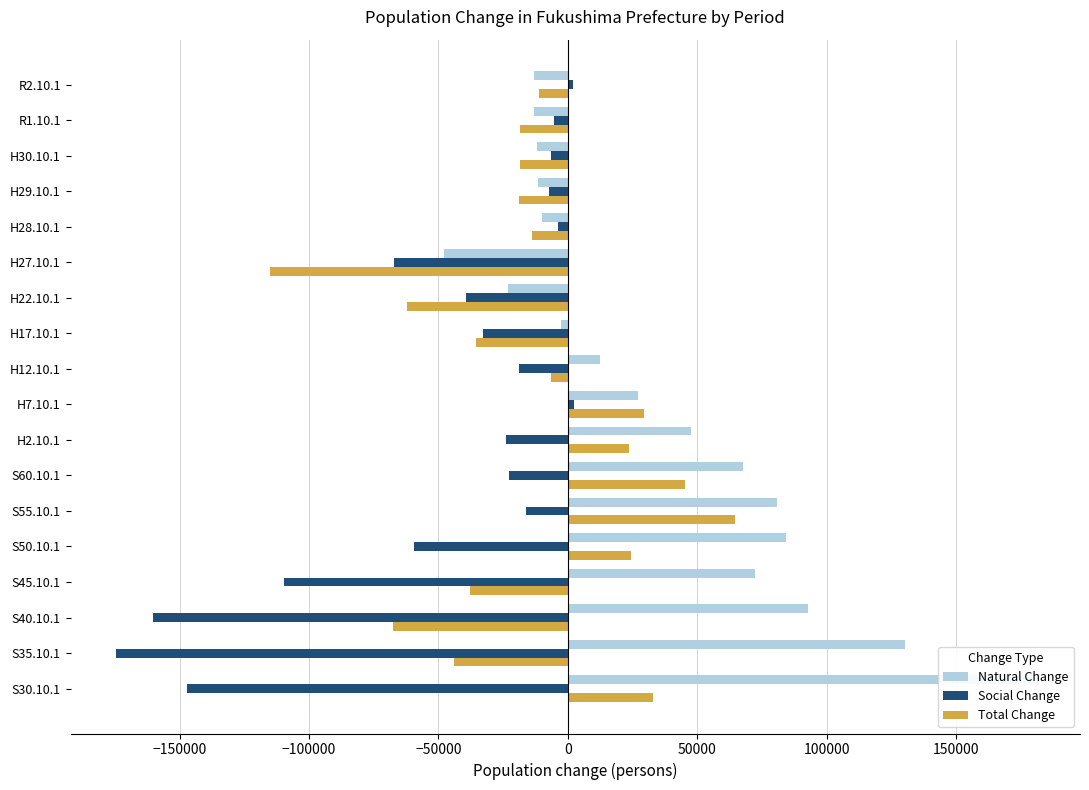

Rank the series by their average value, from highest to lowest.

Natural Change, Total Change, Social Change